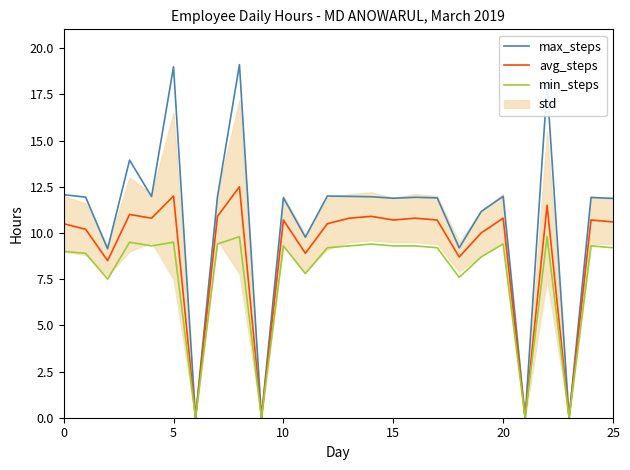

At which category is the sum across all series the highest?

8